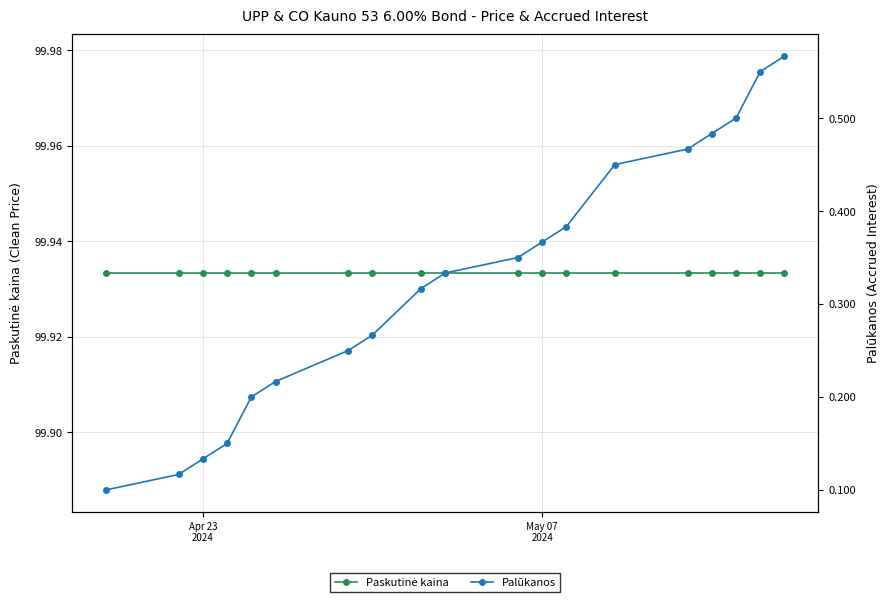

Reading left to right, transcribe all the data shown in this chart.

Paskutinė kaina: 99.9	99.9	99.9	99.9	99.9	99.9	99.9	99.9	99.9	99.9	99.9	99.9	99.9	99.9	99.9	99.9	99.9	99.9	99.9
Palūkanos: 0.6	0.6	0.5	0.5	0.5	0.5	0.4	0.4	0.3	0.3	0.3	0.3	0.2	0.2	0.2	0.1	0.1	0.1	0.1